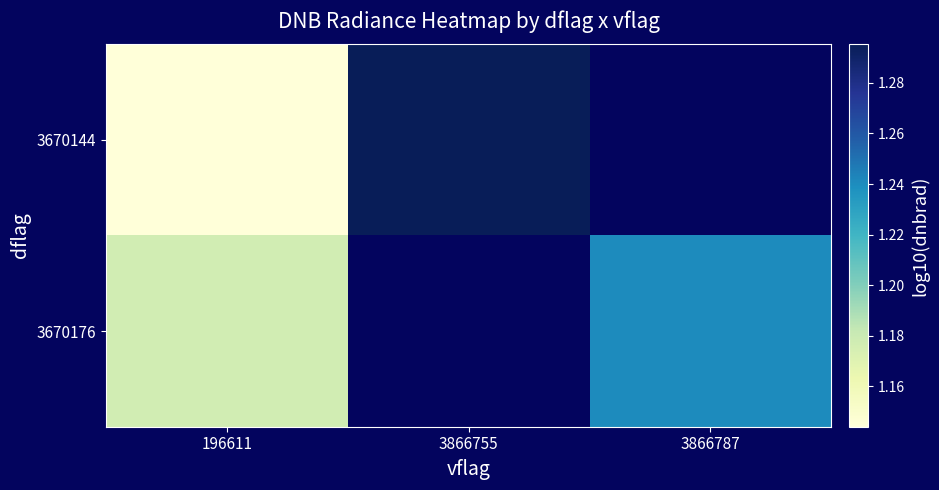

Which series has the largest range (max minus min)?

3670144